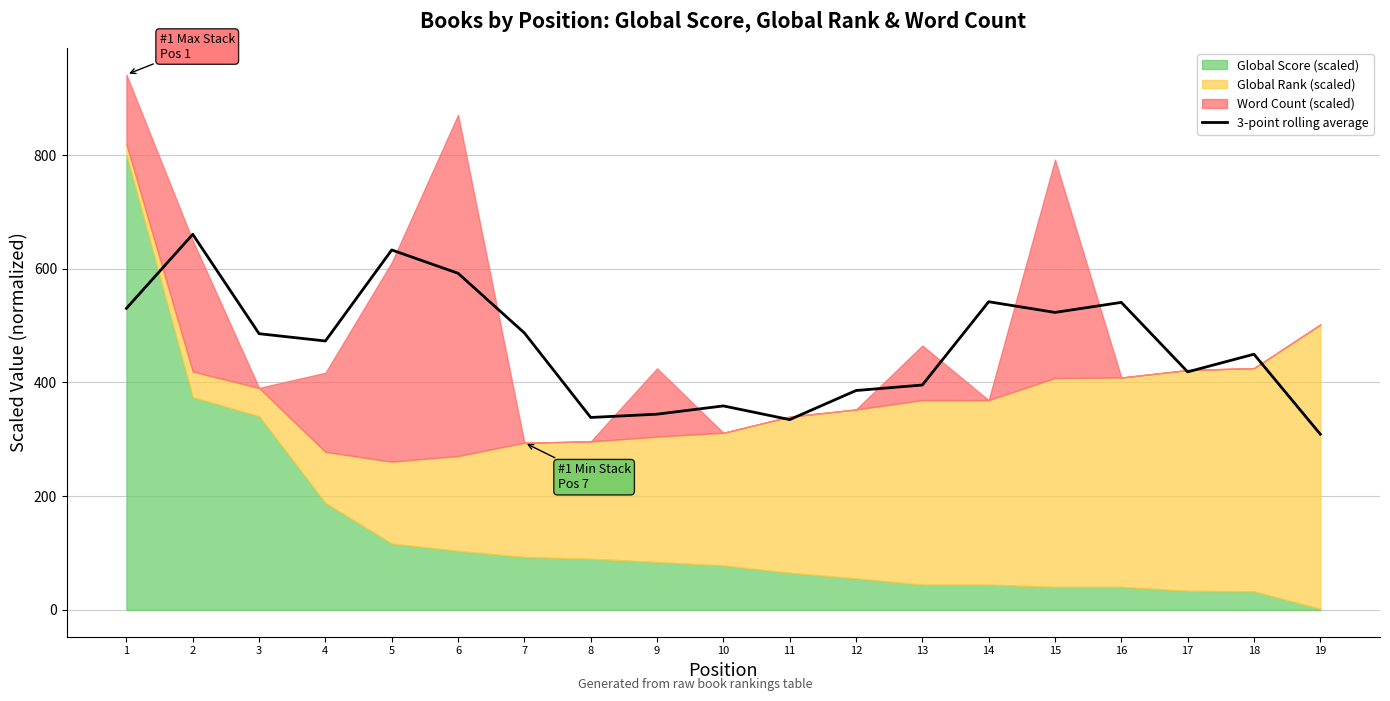

How many lines are shown in the chart?

1